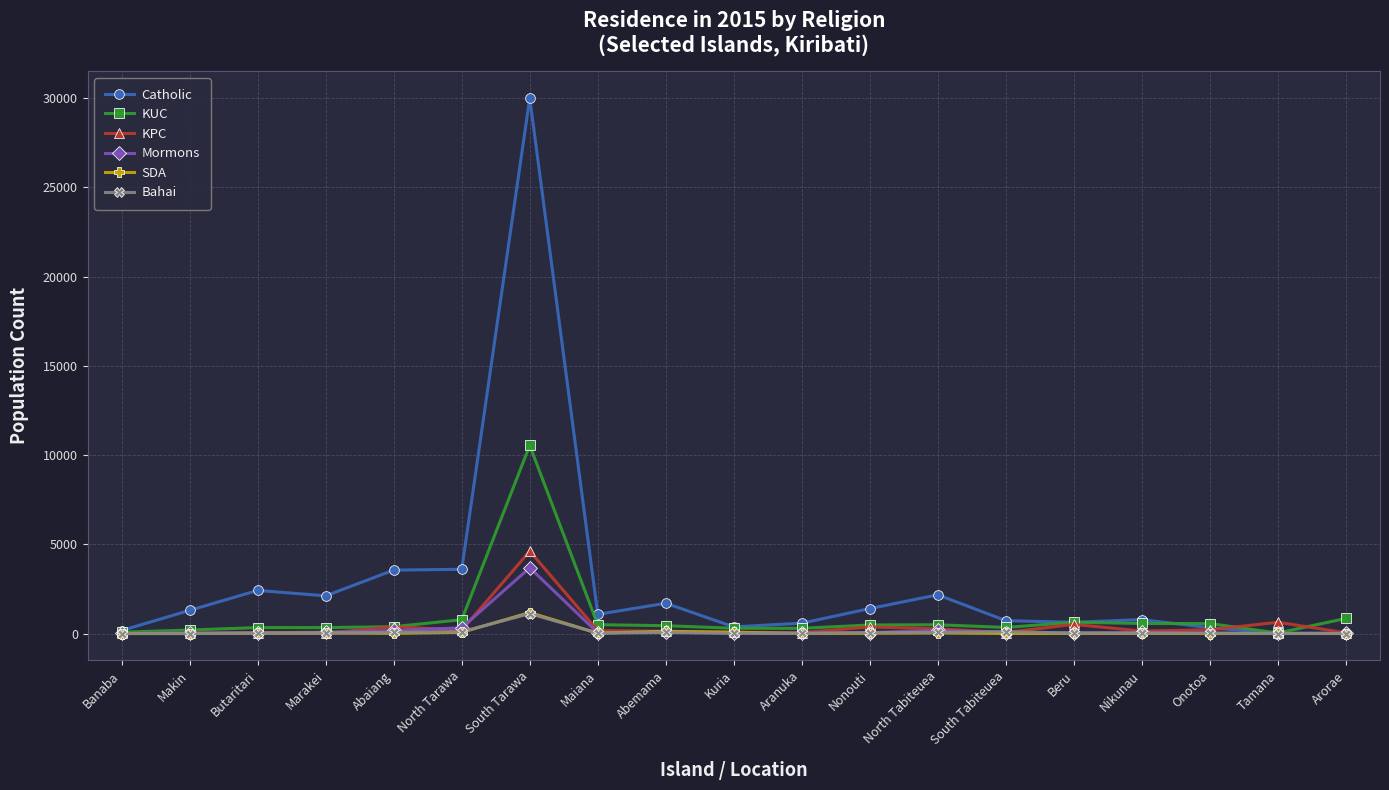

What is the label of the 11th point from the right?

Abemama